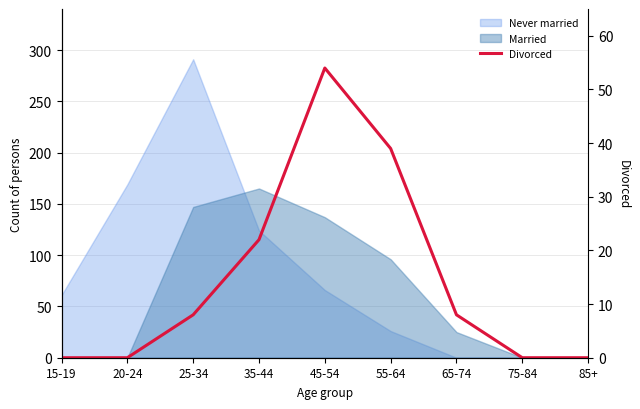

What is the average value?

15